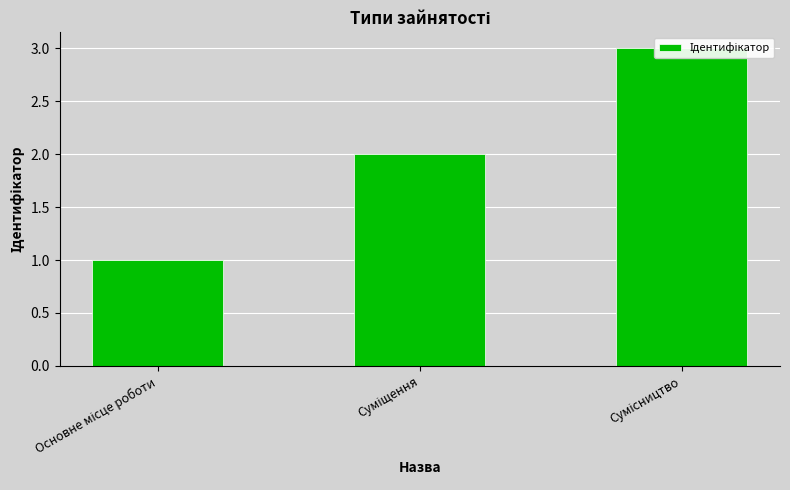

Which has a higher value, Сумісництво or Основне місце роботи?

Сумісництво